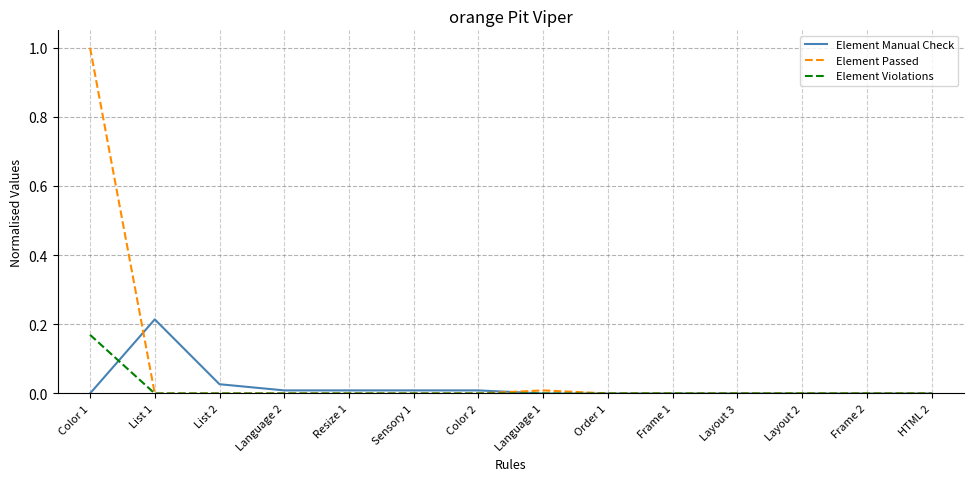

The value of Element Violations at Language 2 is 0.0. True or false?

True